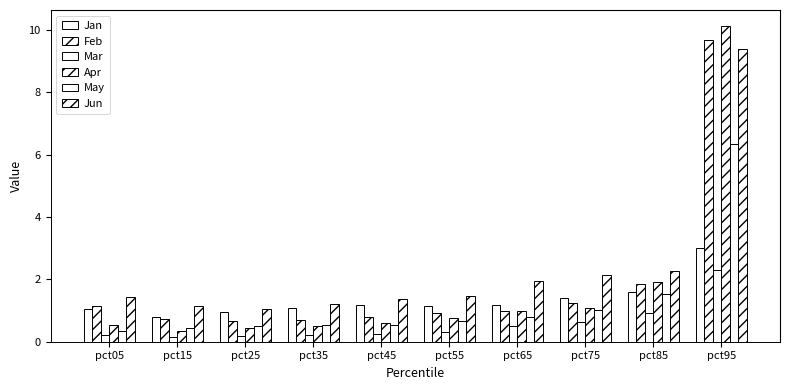

What is the difference between the maximum and minimum values in the May series?

6.0